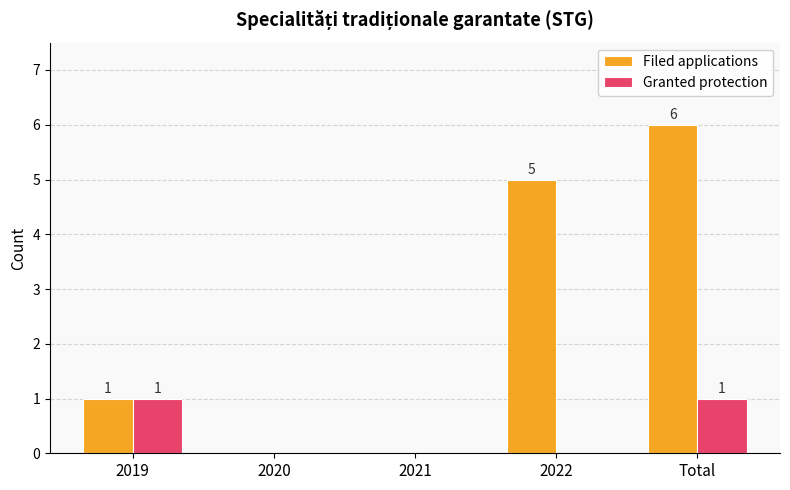

Which series has the widest spread of values?

Filed applications